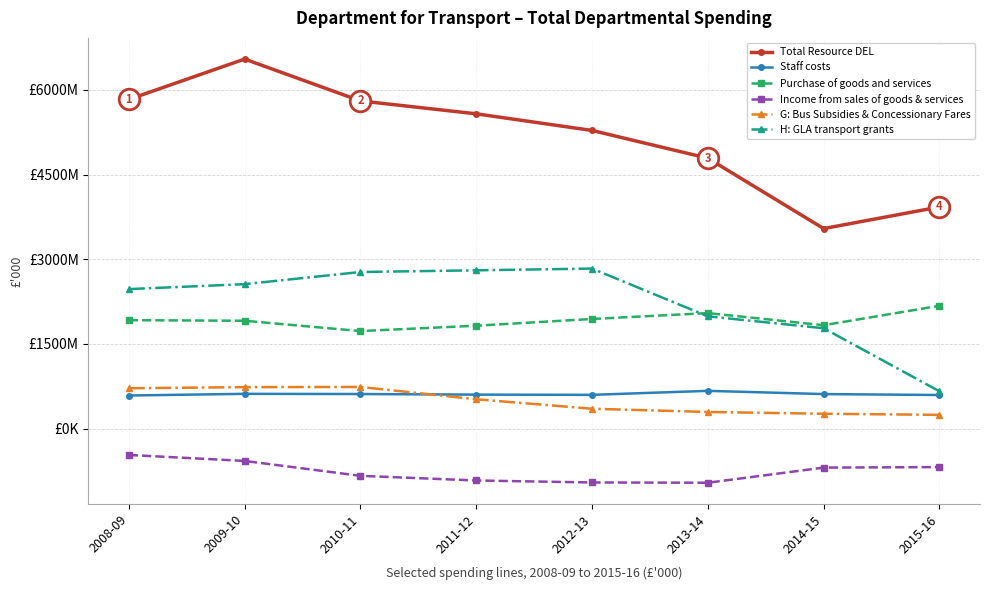

At how many categories does at least one series exceed 2665786?

8